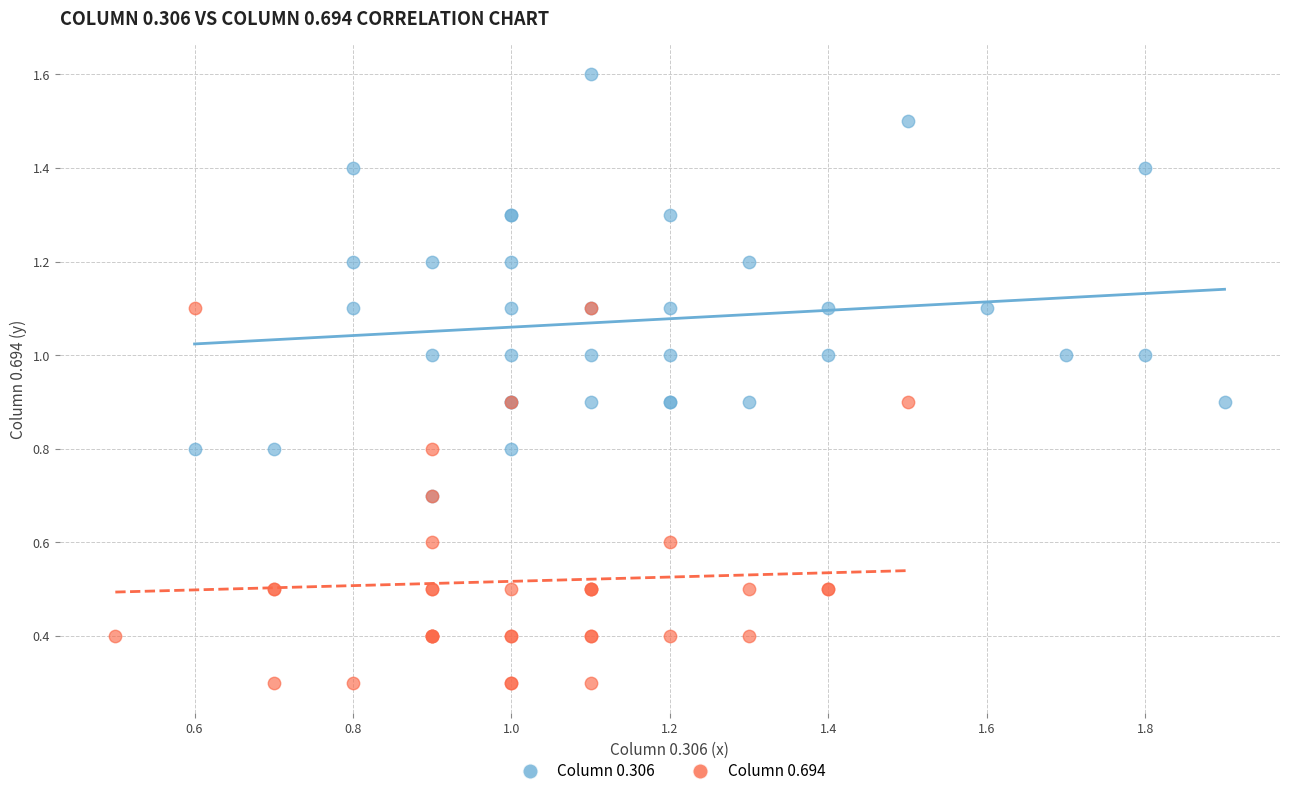

Which series reaches the maximum Y coordinate?

Column 0.306